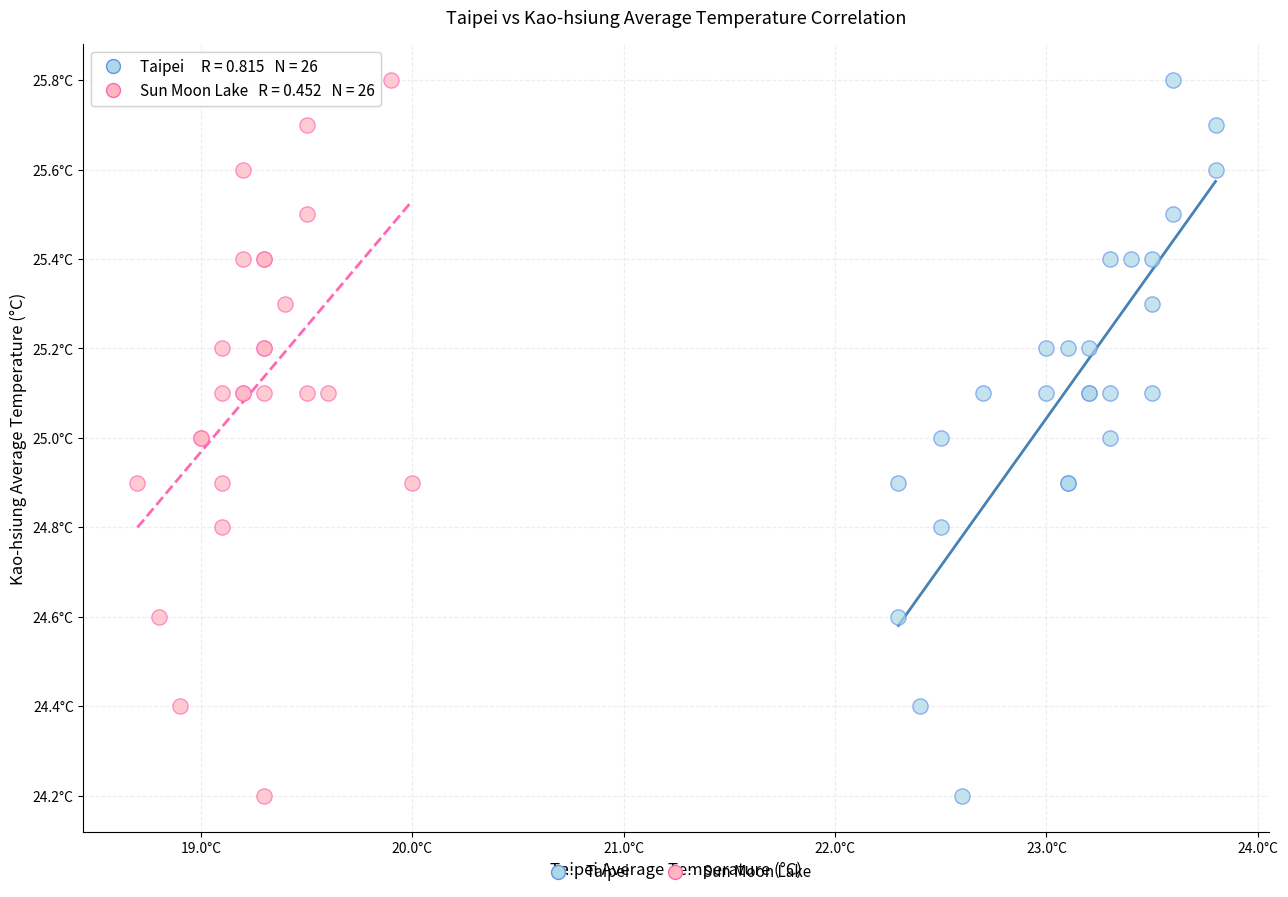

What are all the series names shown in the legend?

Taipei, Sun Moon Lake